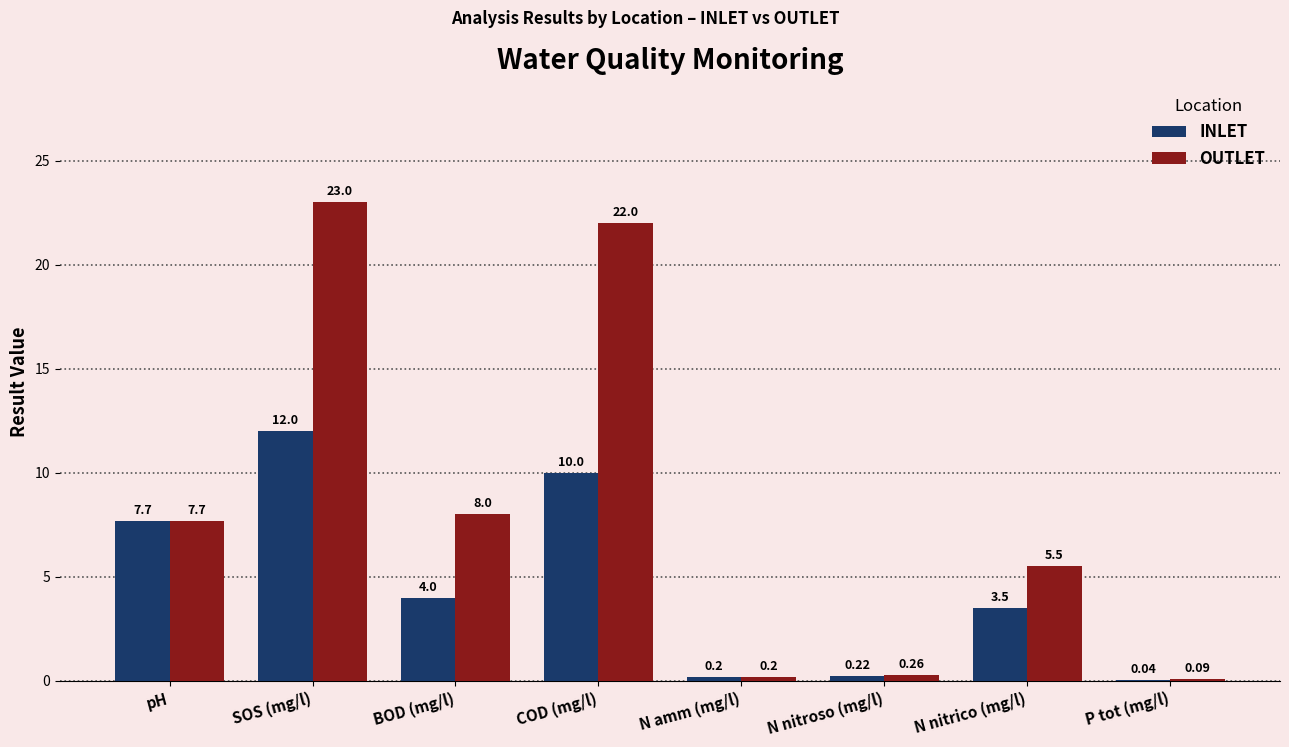

What is the sum of all OUTLET values?

66.8